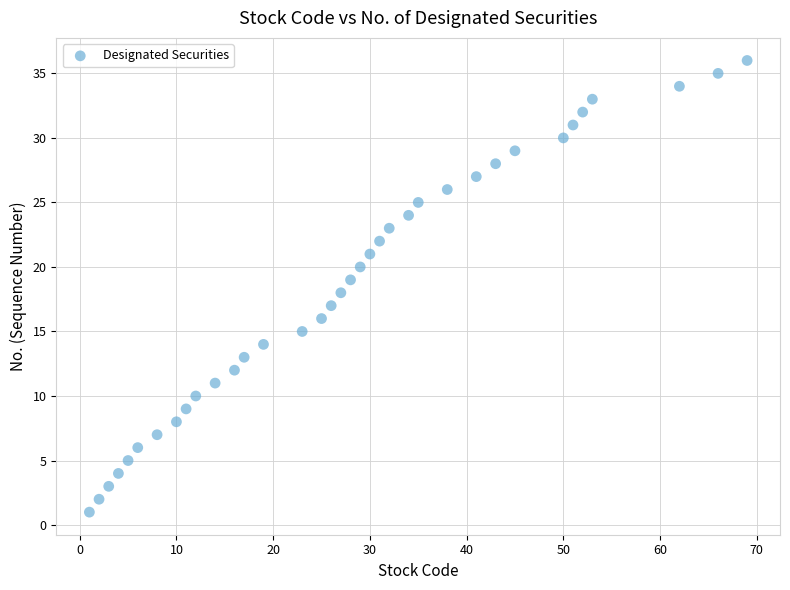

What is the range of X values (max minus min)?

68